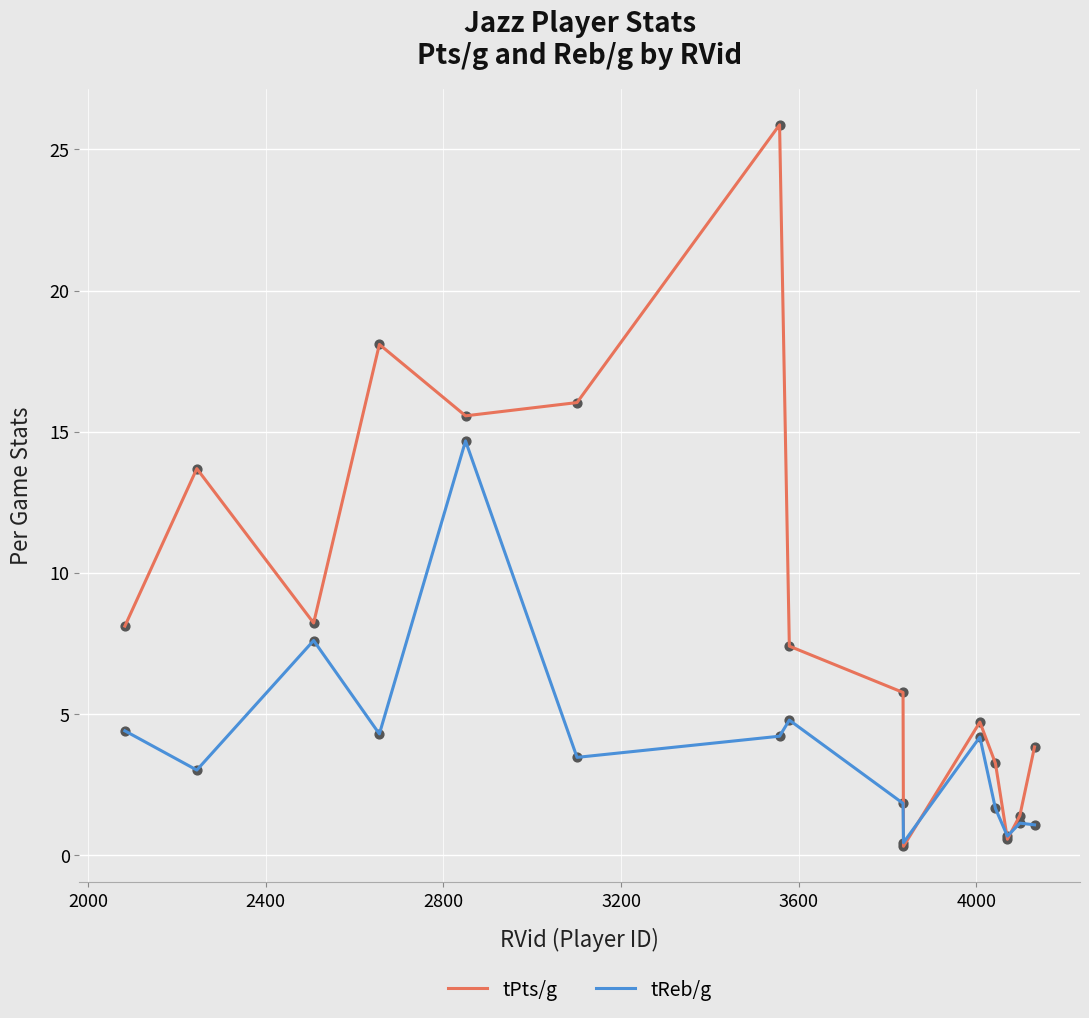

Which series has the widest spread of values?

tPts/g